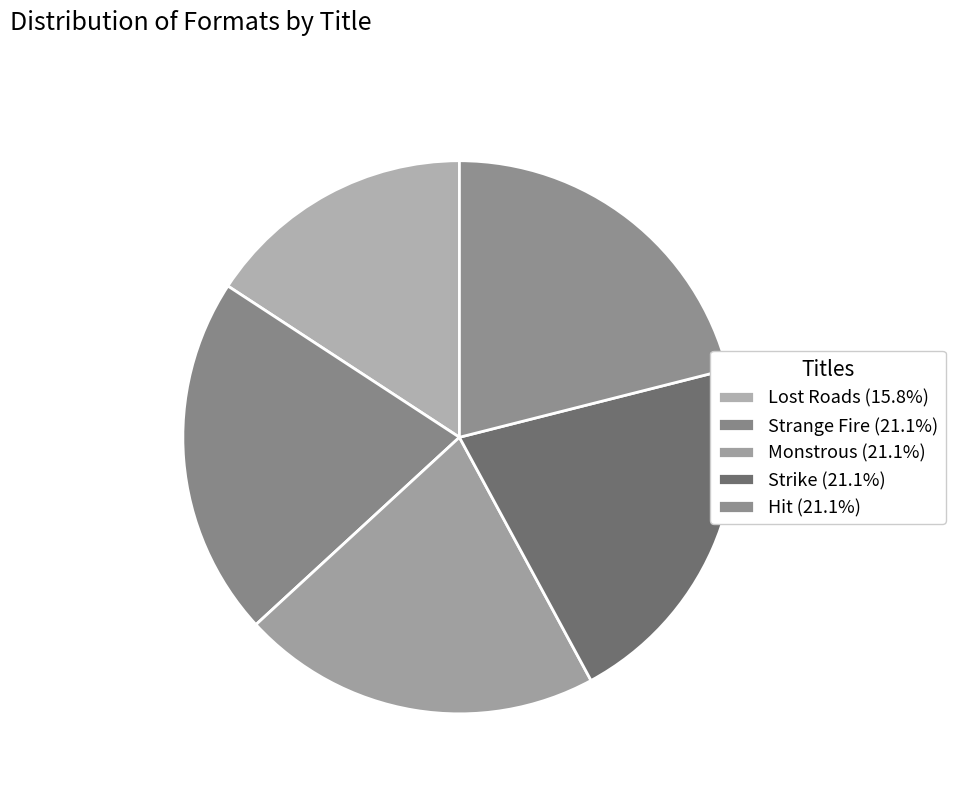

Is the sum of Strike and Hit greater than half?

No